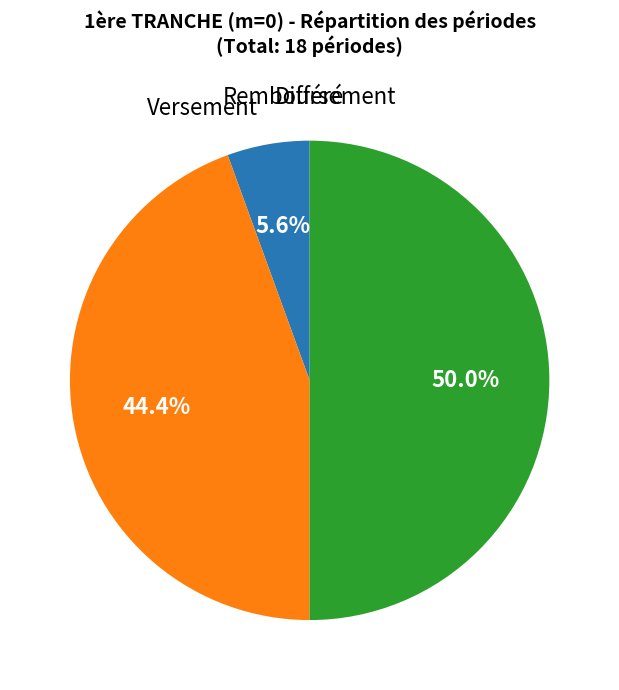

How many slices are in this pie chart?

3